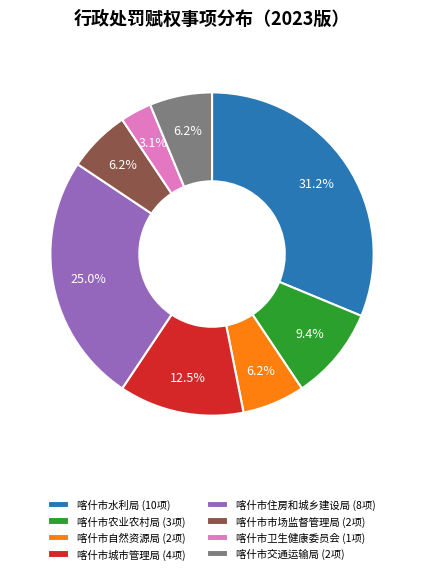

To the nearest percent, what is the average slice percentage?

12%